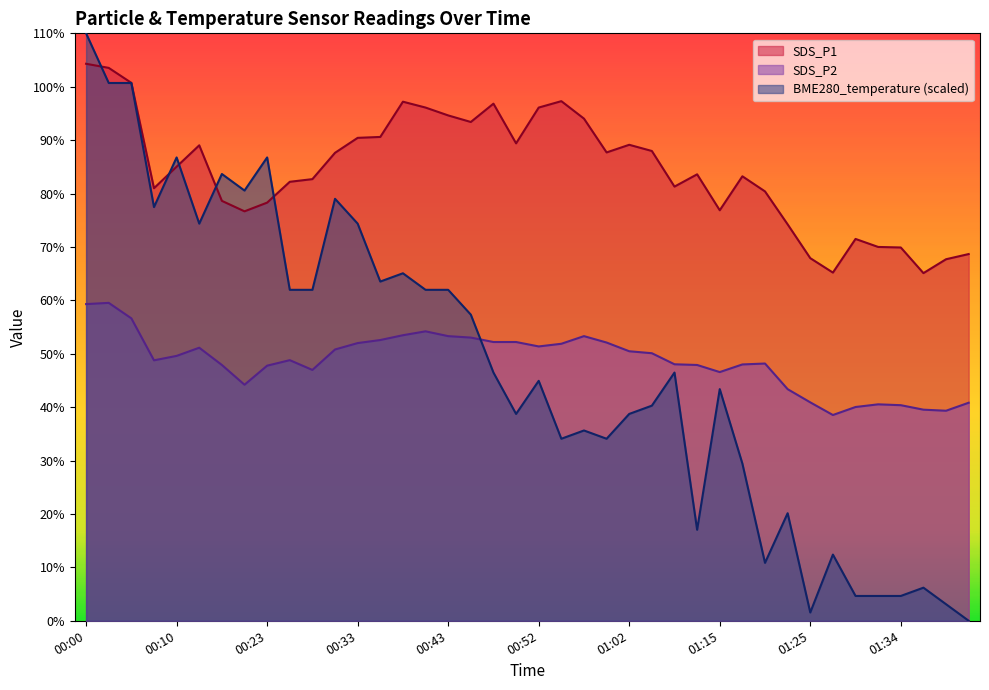

What is the maximum value for SDS_P1?

104.3